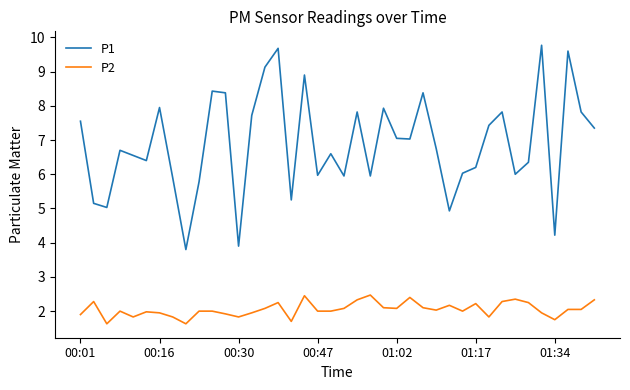

What is the lowest value of the P2 series?

1.6